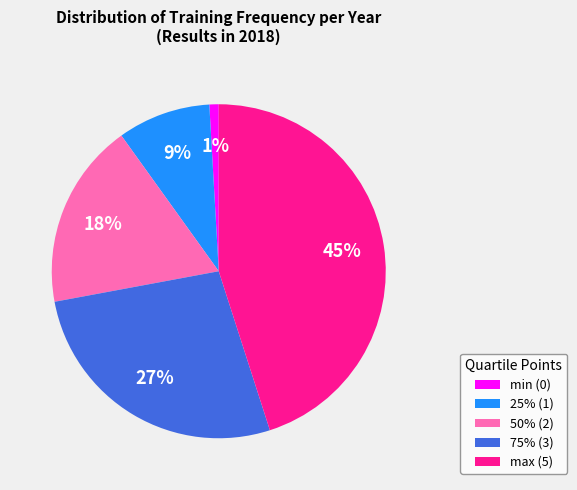

Which slice is the smallest?

min (0)